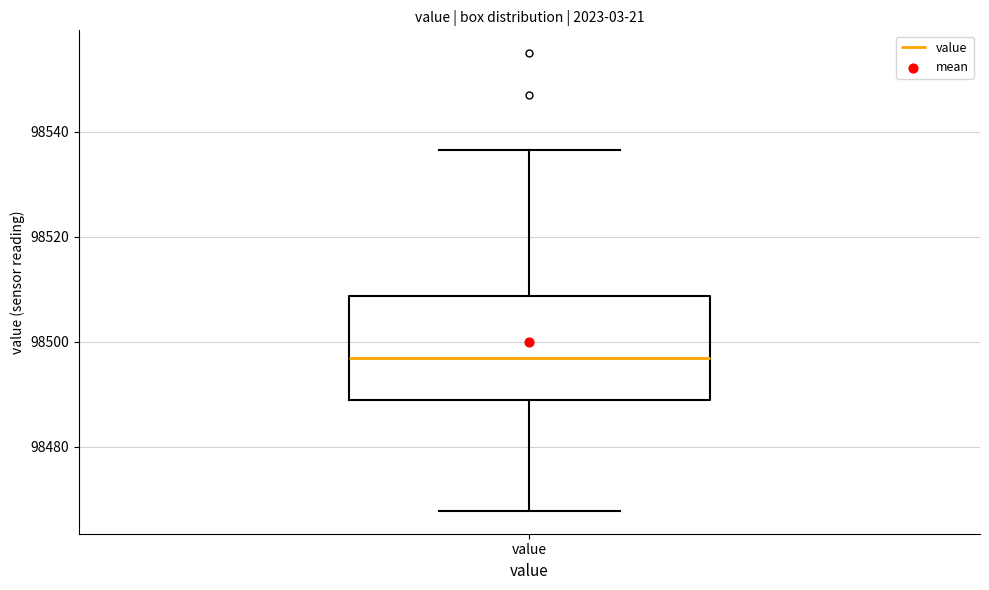

Read this box plot against the y-axis: the position of the median line, the range covered by the box, and the ends of both whiskers. The values are not printed on the chart, so give them approximately, as read against the axis.

median 98496, box 98488 to 98508, whiskers 98468 to 98536